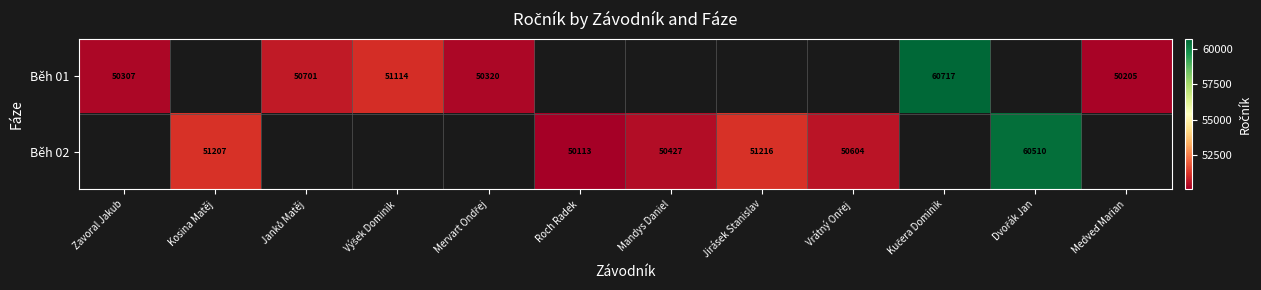

At how many categories does at least one series exceed 60438?

2